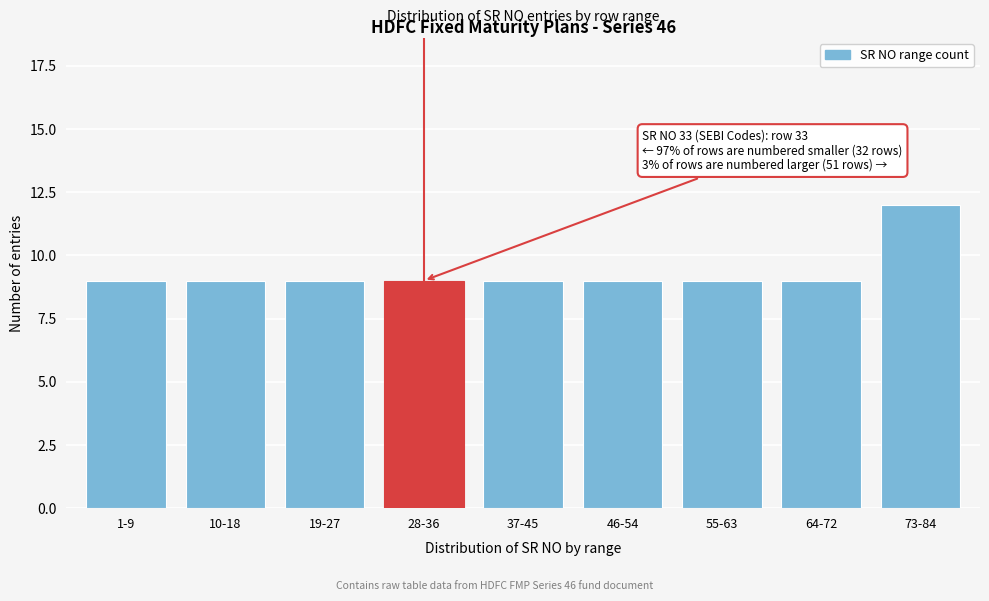

Reading left to right, what are all the values shown in this chart?

1-9=9	10-18=9	19-27=9	28-36=9	37-45=9	46-54=9	55-63=9	64-72=9	73-84=12